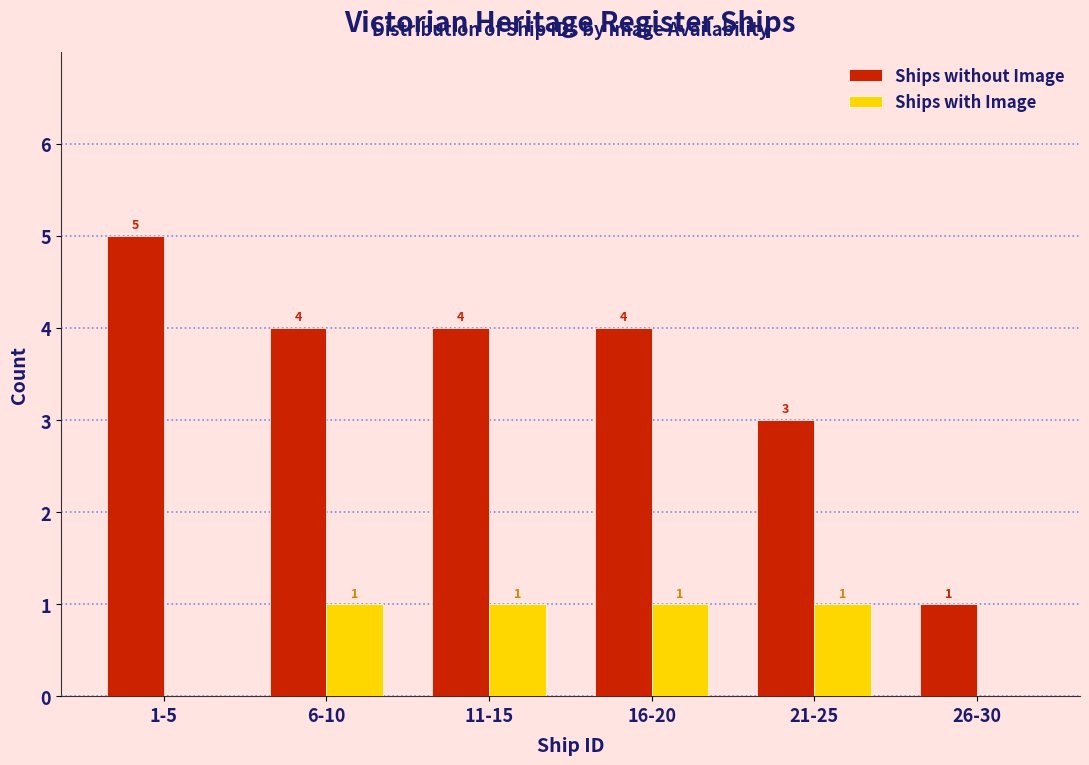

Reading right to left, what are all the values shown in this chart?

Ships without Image: 26-30=1	21-25=3	16-20=4	11-15=4	6-10=4	1-5=5
Ships with Image: 26-30=0	21-25=1	16-20=1	11-15=1	6-10=1	1-5=0